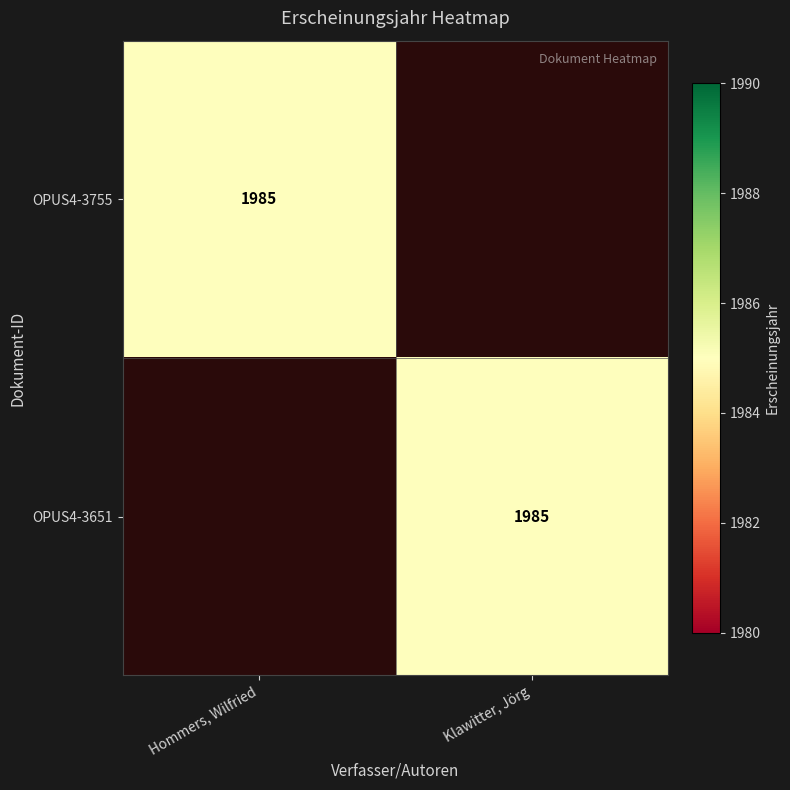

Which category has the highest value across all series?

Hommers, Wilfried